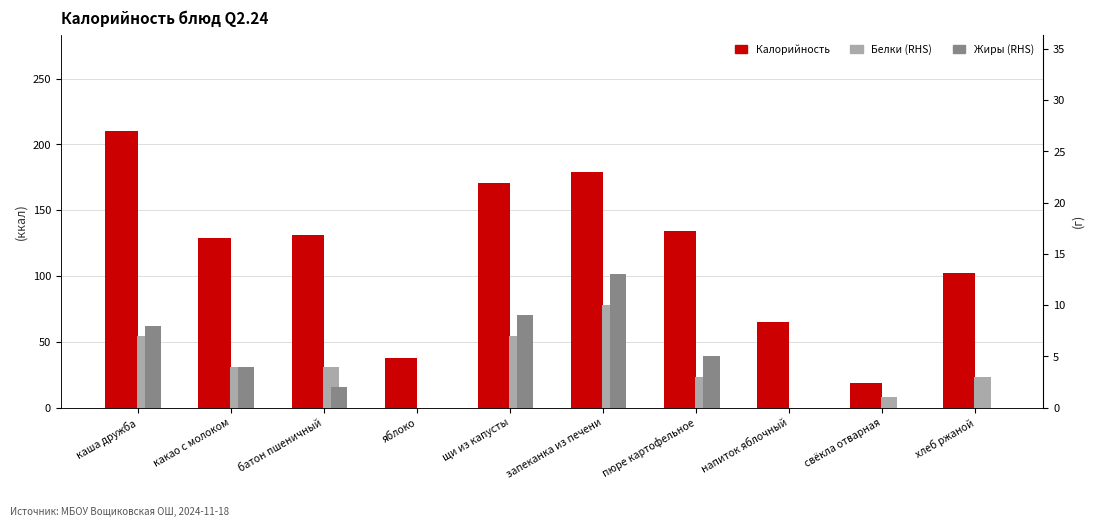

What are all the series names shown in the legend?

Калорийность, Белки (RHS), Жиры (RHS)